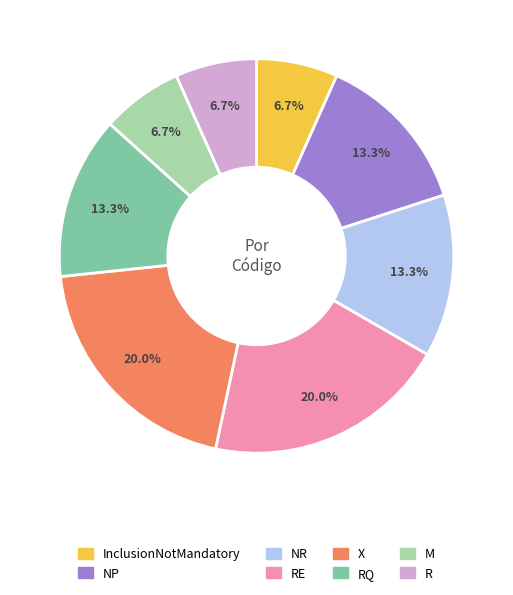

What is the ratio of the value at NR to the value at X?

0.7